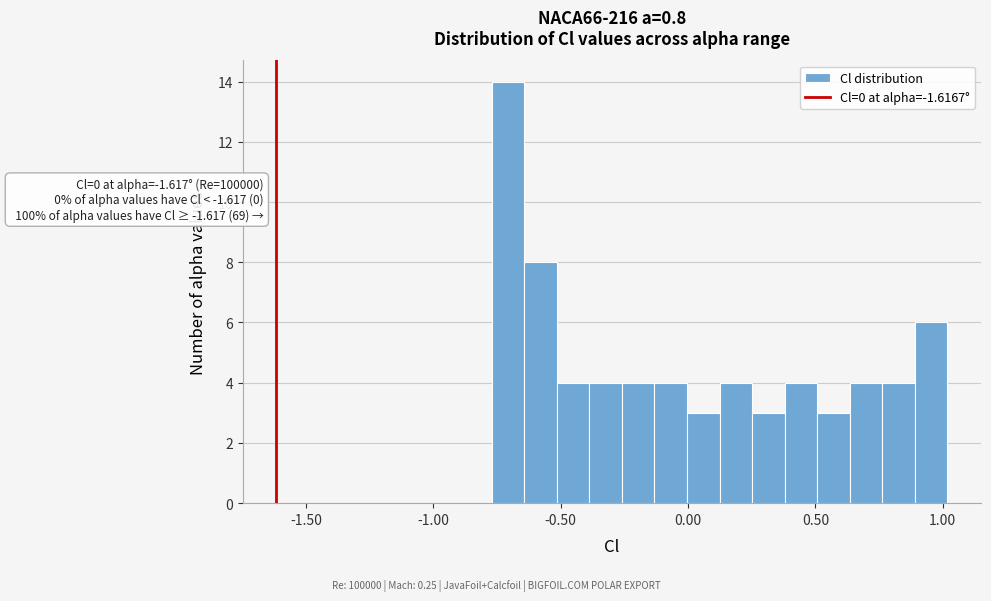

Read against the x-axis, roughly where is the centre of the tallest bar?

-0.70